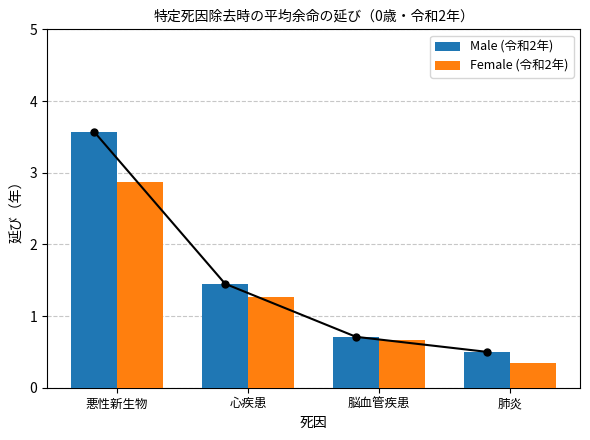

What are all the series names shown in the legend?

Male (令和2年), Female (令和2年)